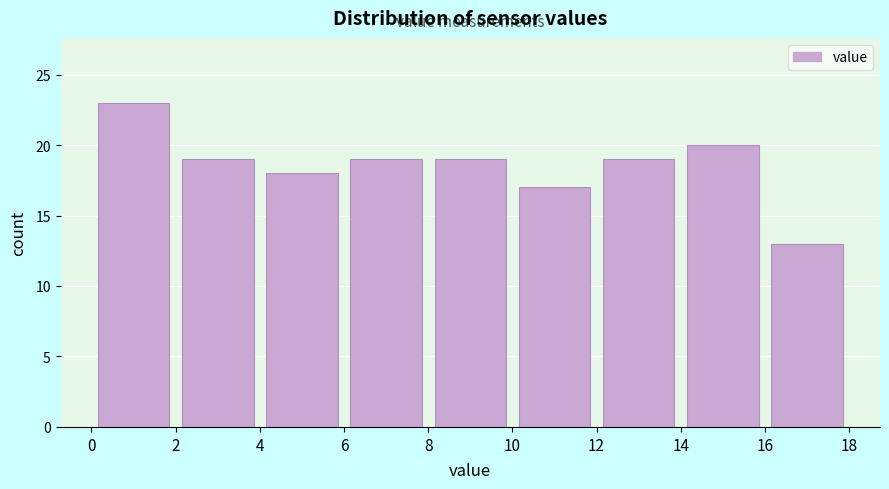

Reading left to right, list every bar in this chart as the range it spans on the x-axis followed by its height. The values are not printed on the chart, so give them approximately, as read against the axis.

0 to 2: 23
2 to 4: 19
4 to 6: 18
6 to 8: 19
8 to 10: 19
10 to 12: 17
12 to 14: 19
14 to 16: 20
16 to 18: 13